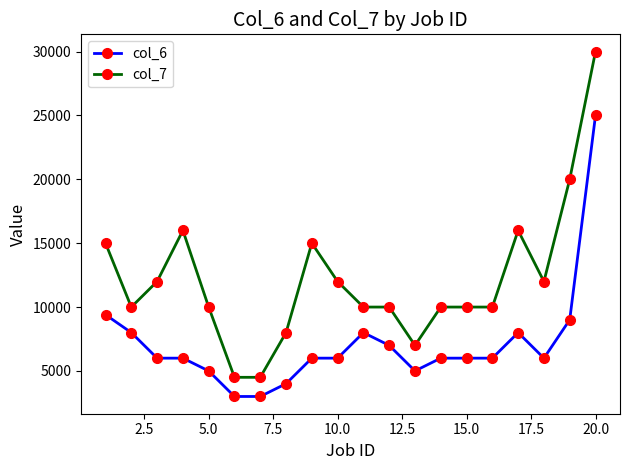

At how many categories does at least one series exceed 28402?

1